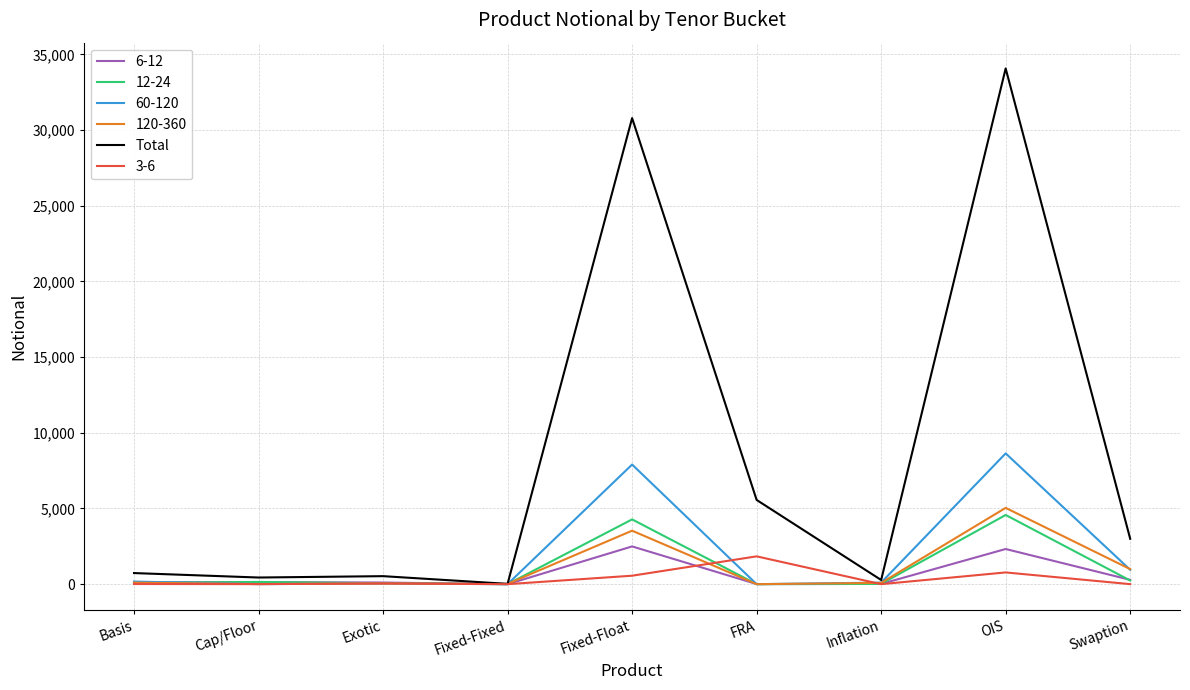

What is the greatest value displayed?

34071